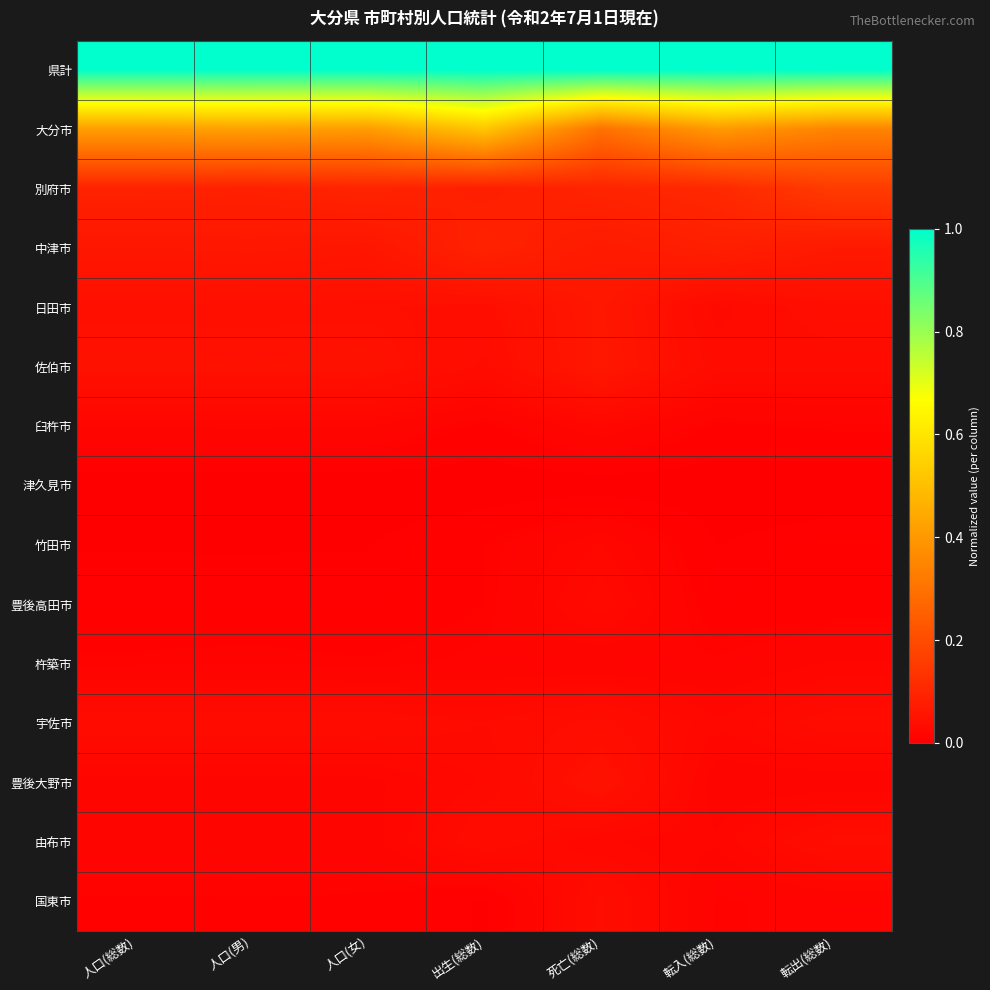

Reading left to right, transcribe all the data shown in this chart.

県計: 人口(総数)=1.0	人口(男)=1.0	人口(女)=1.0	出生(総数)=1.0	死亡(総数)=1.0	転入(総数)=1.0	転出(総数)=1.0
大分市: 人口(総数)=0.4	人口(男)=0.4	人口(女)=0.4	出生(総数)=0.5	死亡(総数)=0.3	転入(総数)=0.4	転出(総数)=0.3
別府市: 人口(総数)=0.1	人口(男)=0.1	人口(女)=0.1	出生(総数)=0.1	死亡(総数)=0.1	転入(総数)=0.1	転出(総数)=0.2
中津市: 人口(総数)=0.1	人口(男)=0.1	人口(女)=0.1	出生(総数)=0.1	死亡(総数)=0.1	転入(総数)=0.1	転出(総数)=0.1
日田市: 人口(総数)=0.0	人口(男)=0.0	人口(女)=0.0	出生(総数)=0.0	死亡(総数)=0.1	転入(総数)=0.0	転出(総数)=0.0
佐伯市: 人口(総数)=0.0	人口(男)=0.0	人口(女)=0.0	出生(総数)=0.0	死亡(総数)=0.1	転入(総数)=0.0	転出(総数)=0.0
臼杵市: 人口(総数)=0.0	人口(男)=0.0	人口(女)=0.0	出生(総数)=0.0	死亡(総数)=0.0	転入(総数)=0.0	転出(総数)=0.0
津久見市: 人口(総数)=0.0	人口(男)=0.0	人口(女)=0.0	出生(総数)=0.0	死亡(総数)=0.0	転入(総数)=0.0	転出(総数)=0.0
竹田市: 人口(総数)=0.0	人口(男)=0.0	人口(女)=0.0	出生(総数)=0.0	死亡(総数)=0.0	転入(総数)=0.0	転出(総数)=0.0
豊後高田市: 人口(総数)=0.0	人口(男)=0.0	人口(女)=0.0	出生(総数)=0.0	死亡(総数)=0.0	転入(総数)=0.0	転出(総数)=0.0
杵築市: 人口(総数)=0.0	人口(男)=0.0	人口(女)=0.0	出生(総数)=0.0	死亡(総数)=0.0	転入(総数)=0.0	転出(総数)=0.0
宇佐市: 人口(総数)=0.0	人口(男)=0.0	人口(女)=0.0	出生(総数)=0.0	死亡(総数)=0.0	転入(総数)=0.0	転出(総数)=0.0
豊後大野市: 人口(総数)=0.0	人口(男)=0.0	人口(女)=0.0	出生(総数)=0.0	死亡(総数)=0.0	転入(総数)=0.0	転出(総数)=0.0
由布市: 人口(総数)=0.0	人口(男)=0.0	人口(女)=0.0	出生(総数)=0.0	死亡(総数)=0.0	転入(総数)=0.0	転出(総数)=0.0
国東市: 人口(総数)=0.0	人口(男)=0.0	人口(女)=0.0	出生(総数)=0.0	死亡(総数)=0.0	転入(総数)=0.0	転出(総数)=0.0